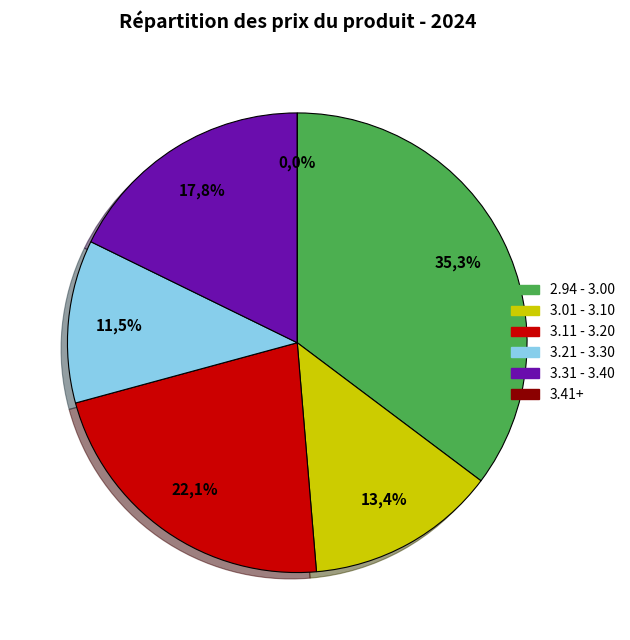

Does 2024-11-18 represent more than half of the total?

No